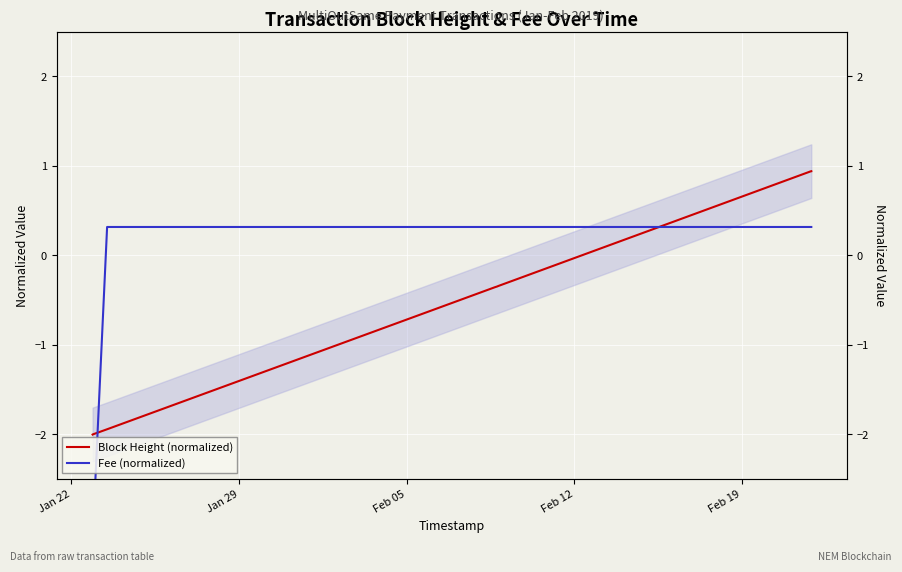

Which series has the largest range (max minus min)?

Fee (normalized)